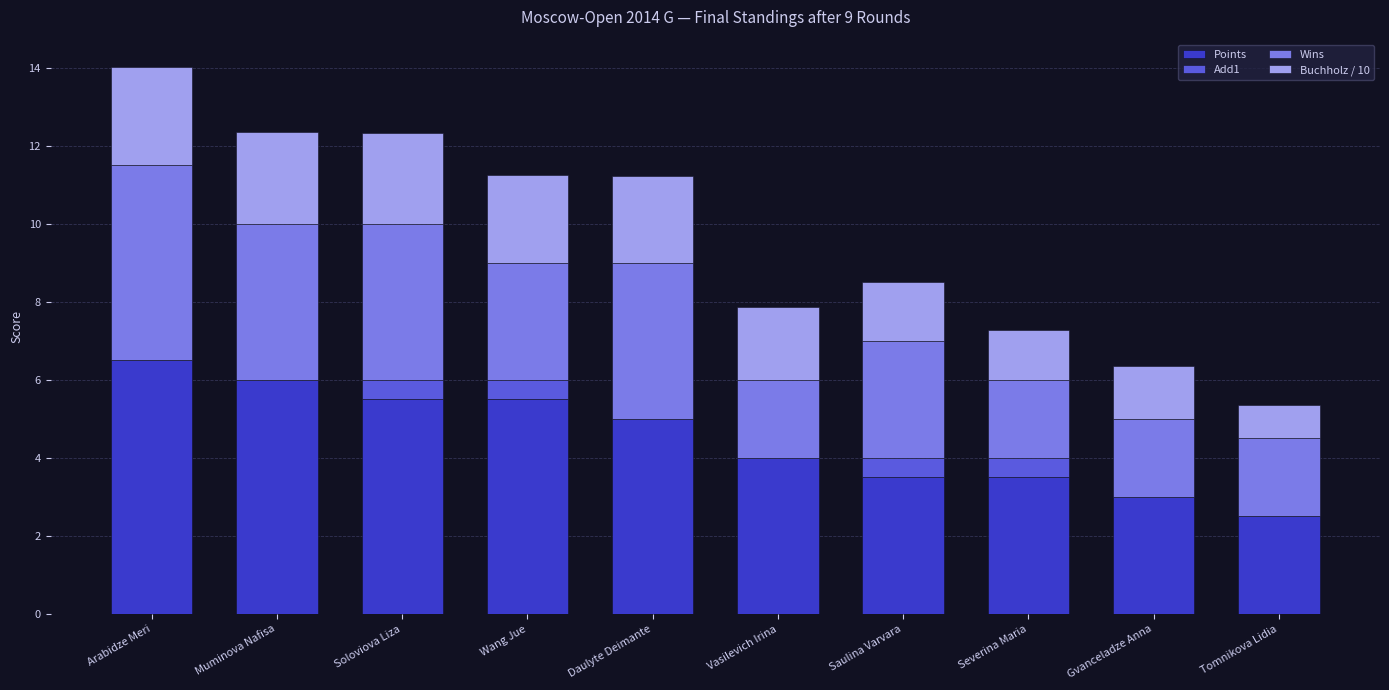

Which category has the highest value in the Points series?

Arabidze Meri